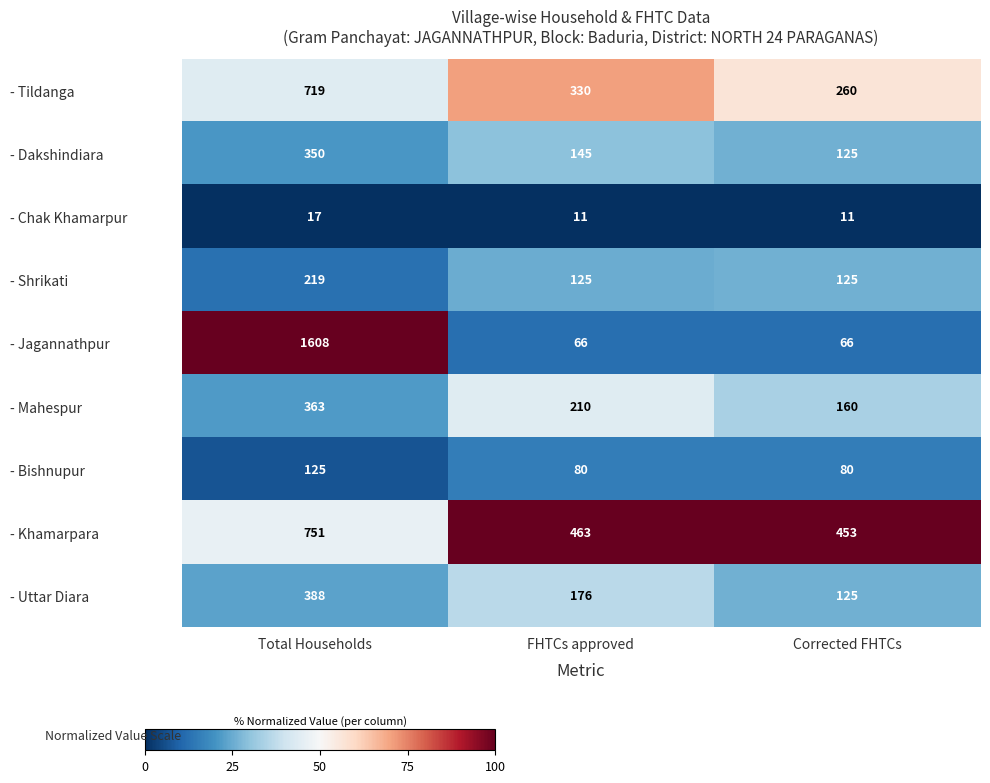

What is the minimum value shown in the chart?

11